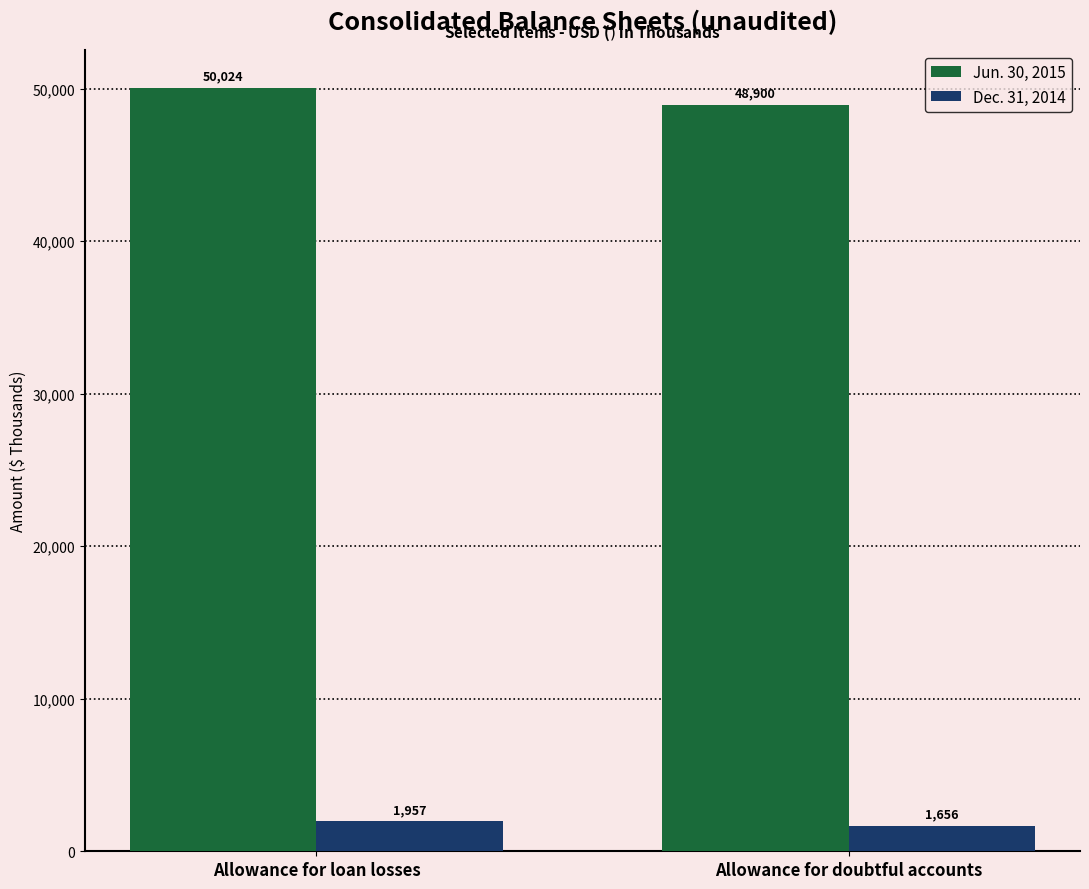

What is the sum of the Jun. 30, 2015 values at Allowance for doubtful accounts and Allowance for loan losses?

98924